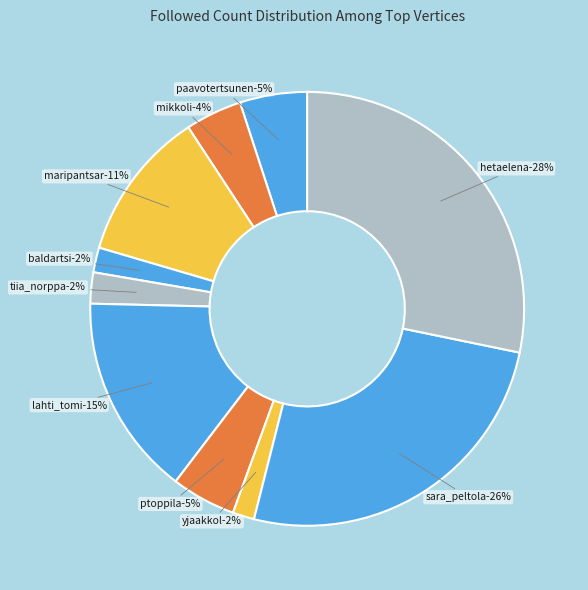

How many slices are in this pie chart?

10